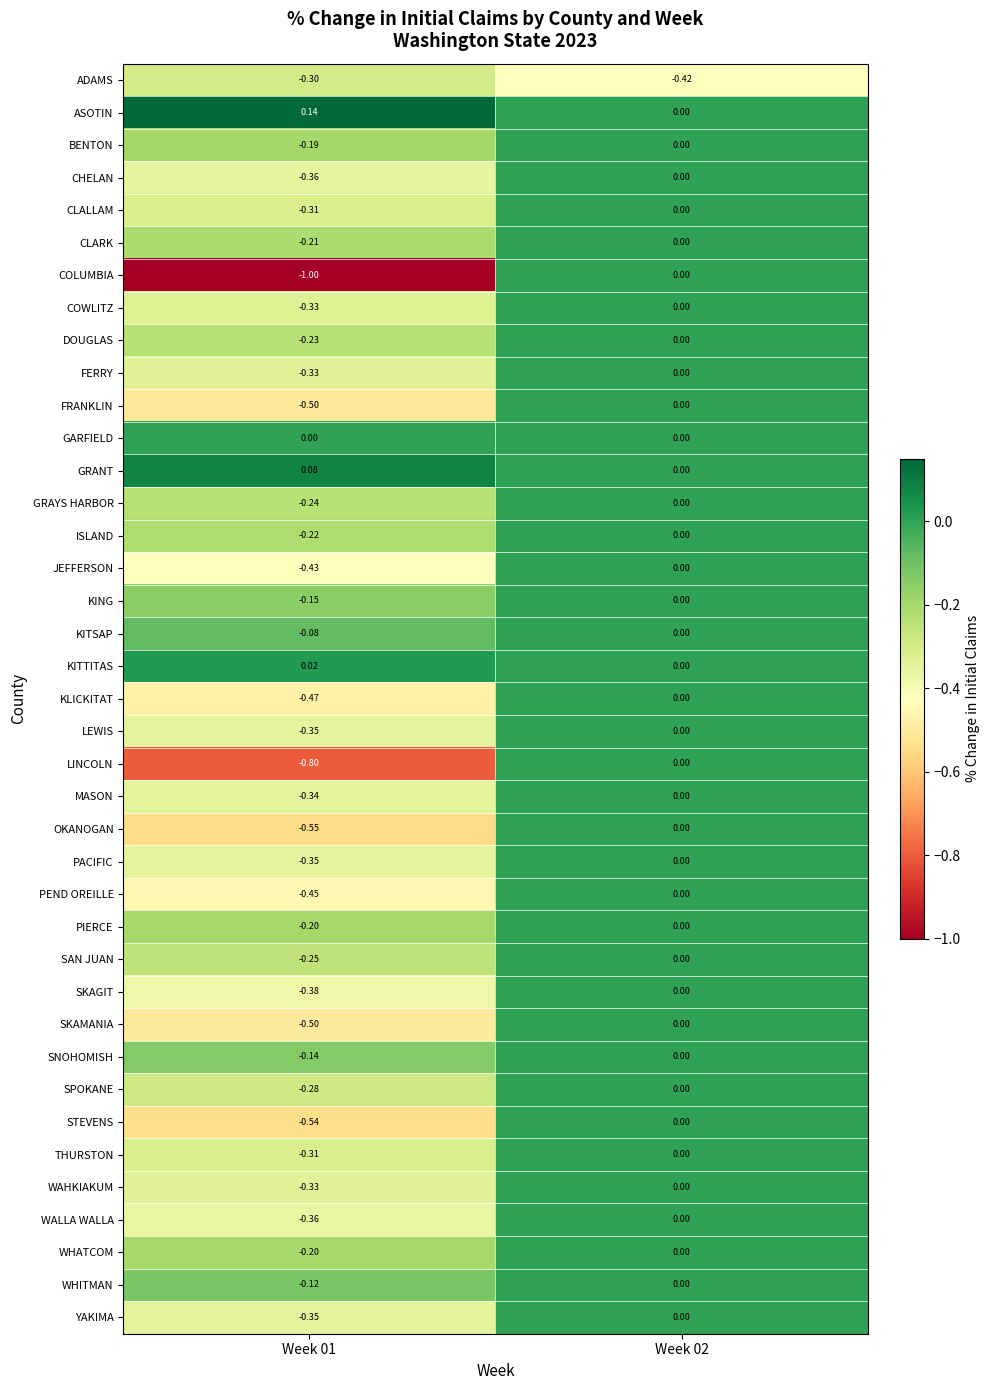

Is the value of THURSTON at Week 01 greater than the value of SNOHOMISH at Week 02?

No